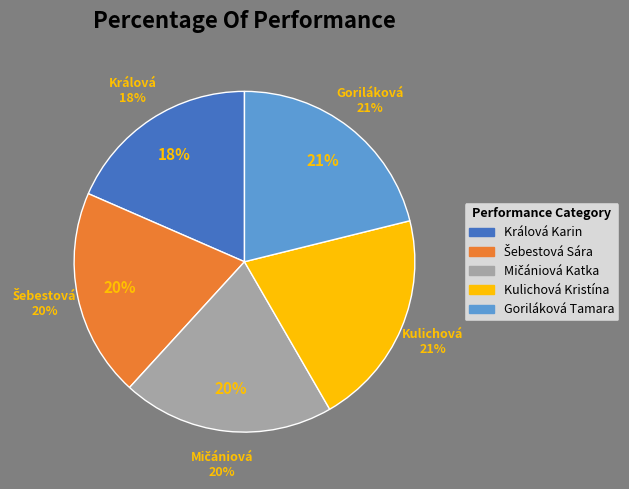

To the nearest percent, what is the average slice percentage?

20%